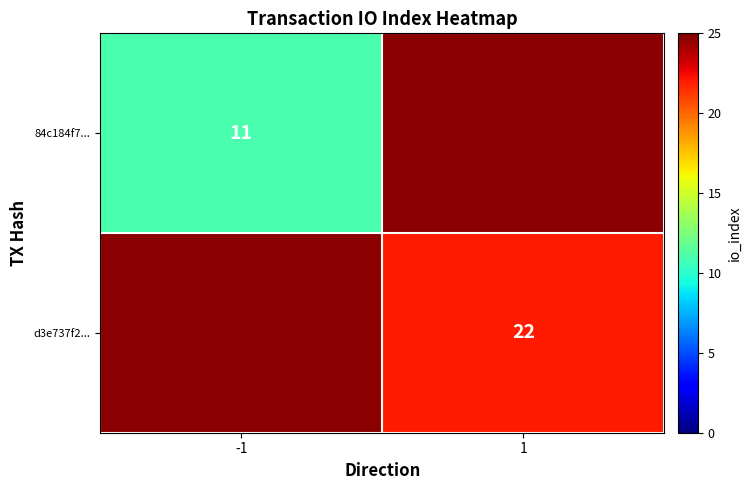

At how many categories does at least one series exceed 12?

1